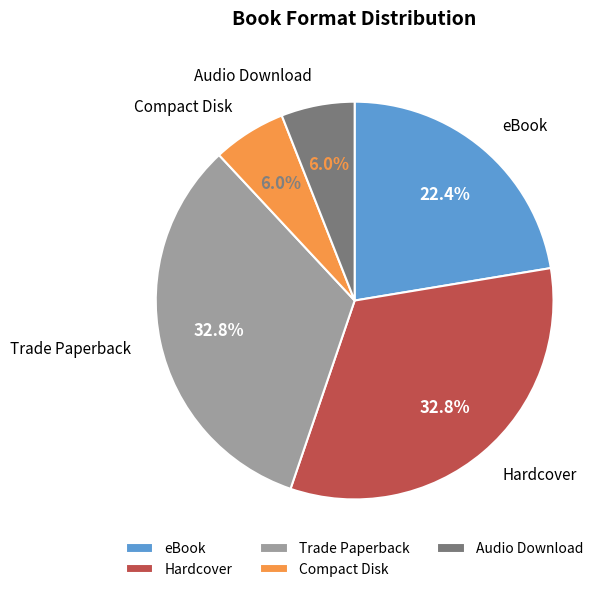

Is it true that Hardcover is 43% of the pie?

False